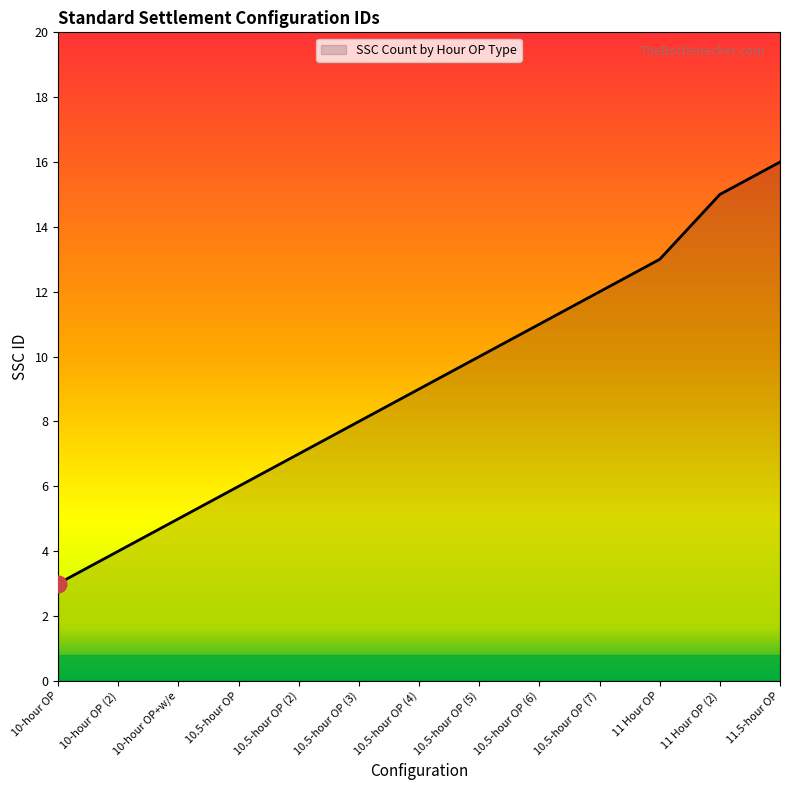

Reading left to right, transcribe all the data shown in this chart.

3	4	5	6	7	8	9	10	11	12	13	15	16